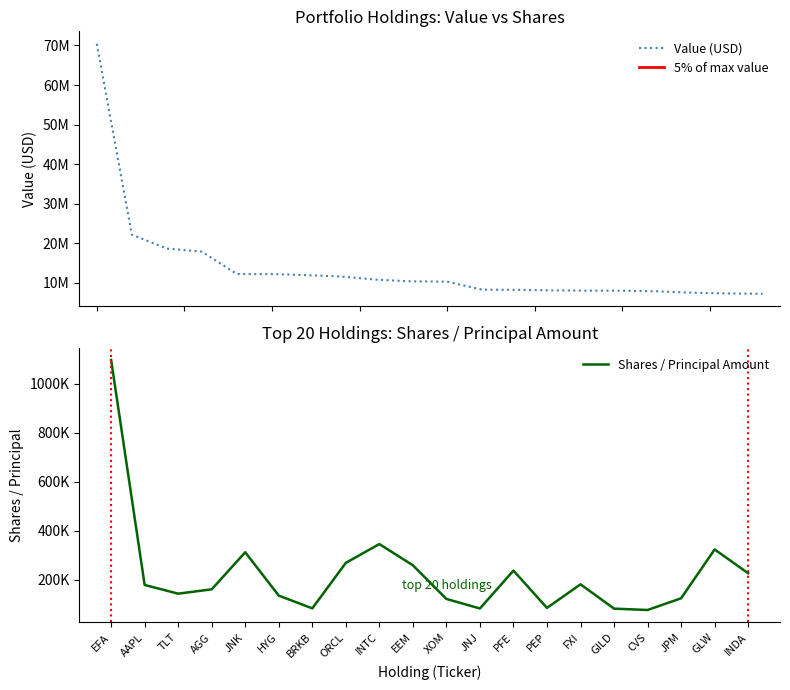

Does the chart have visible grid lines?

No